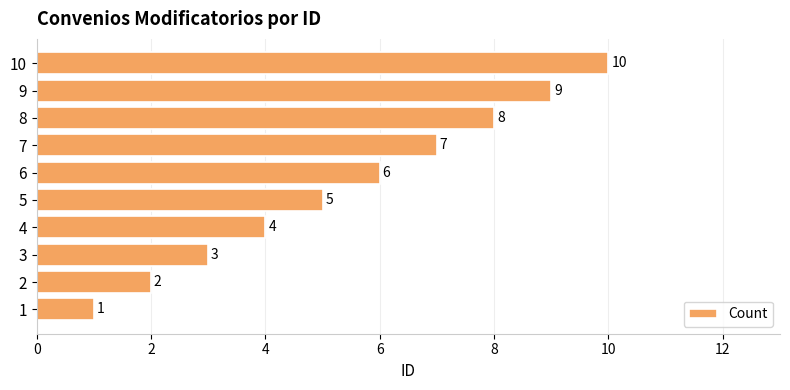

What is the average value?

6